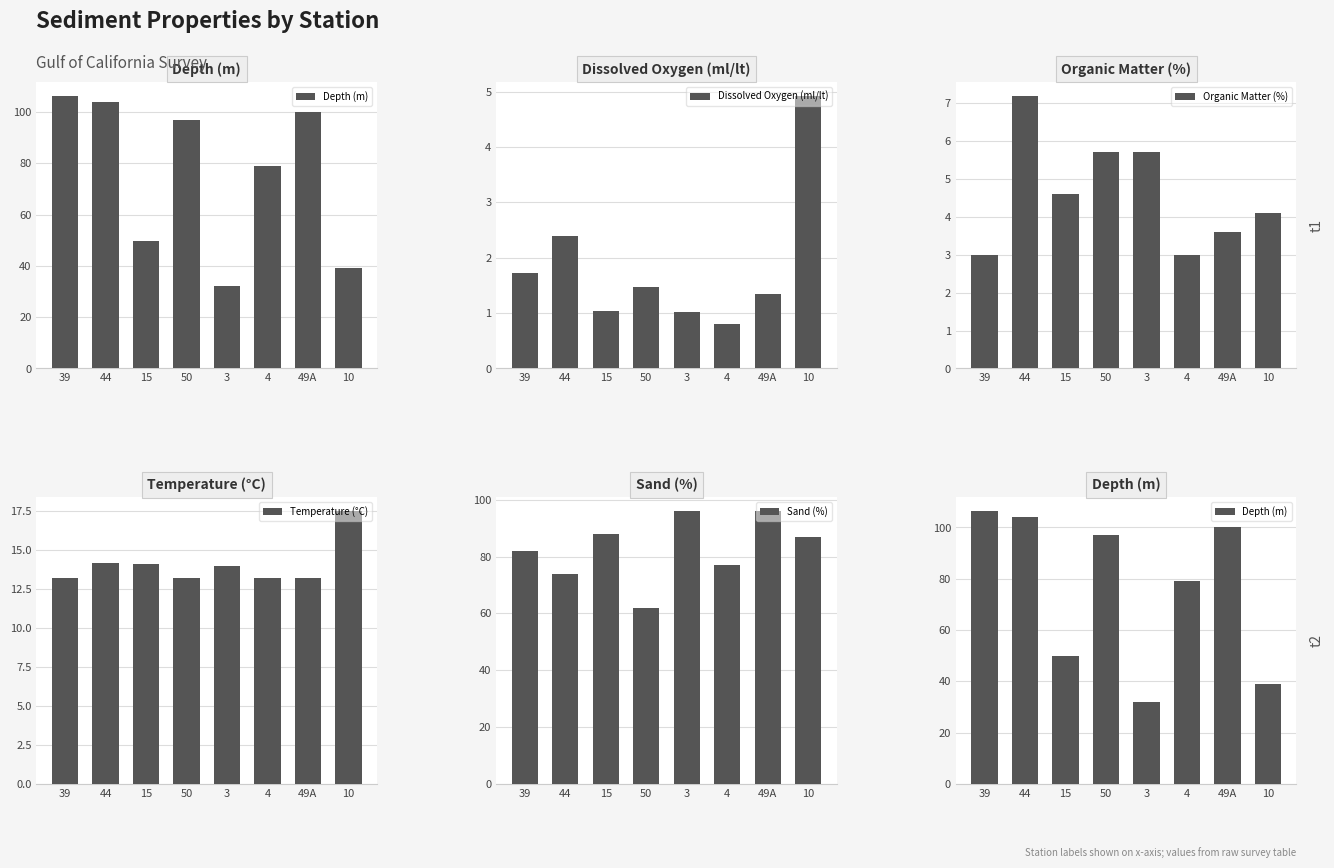

How many values in the Depth (m) series exceed 97?

3